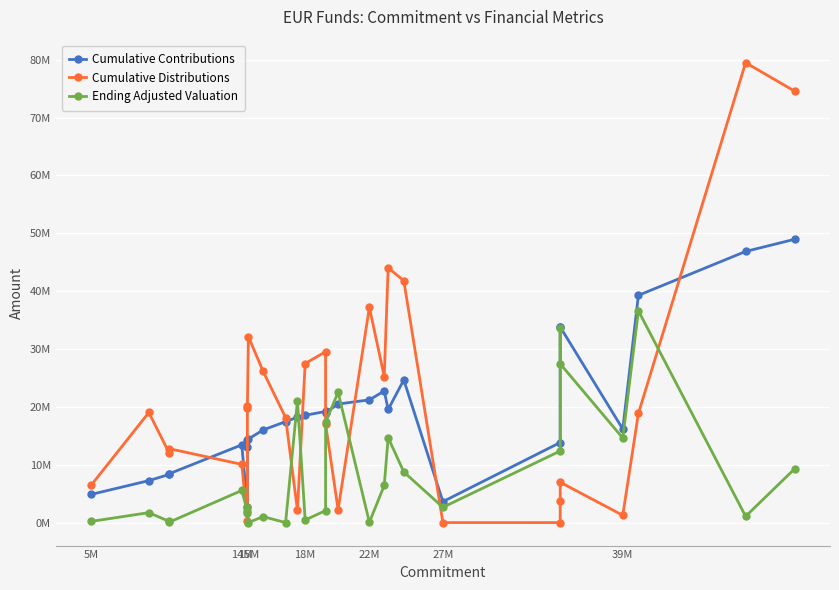

What is the average value of the Cumulative Distributions series?

21016139